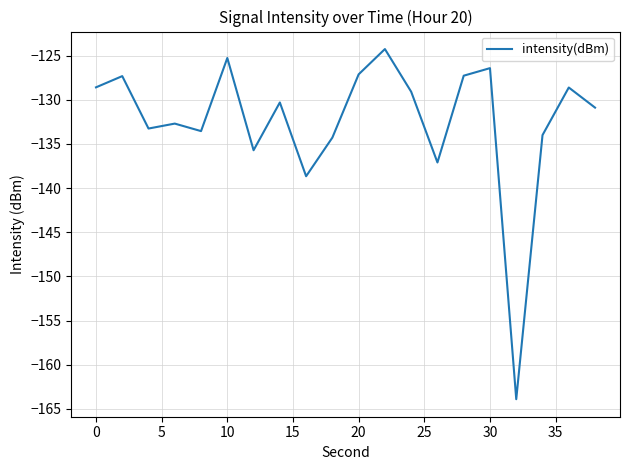

What is the minimum value shown in the chart?

-163.9